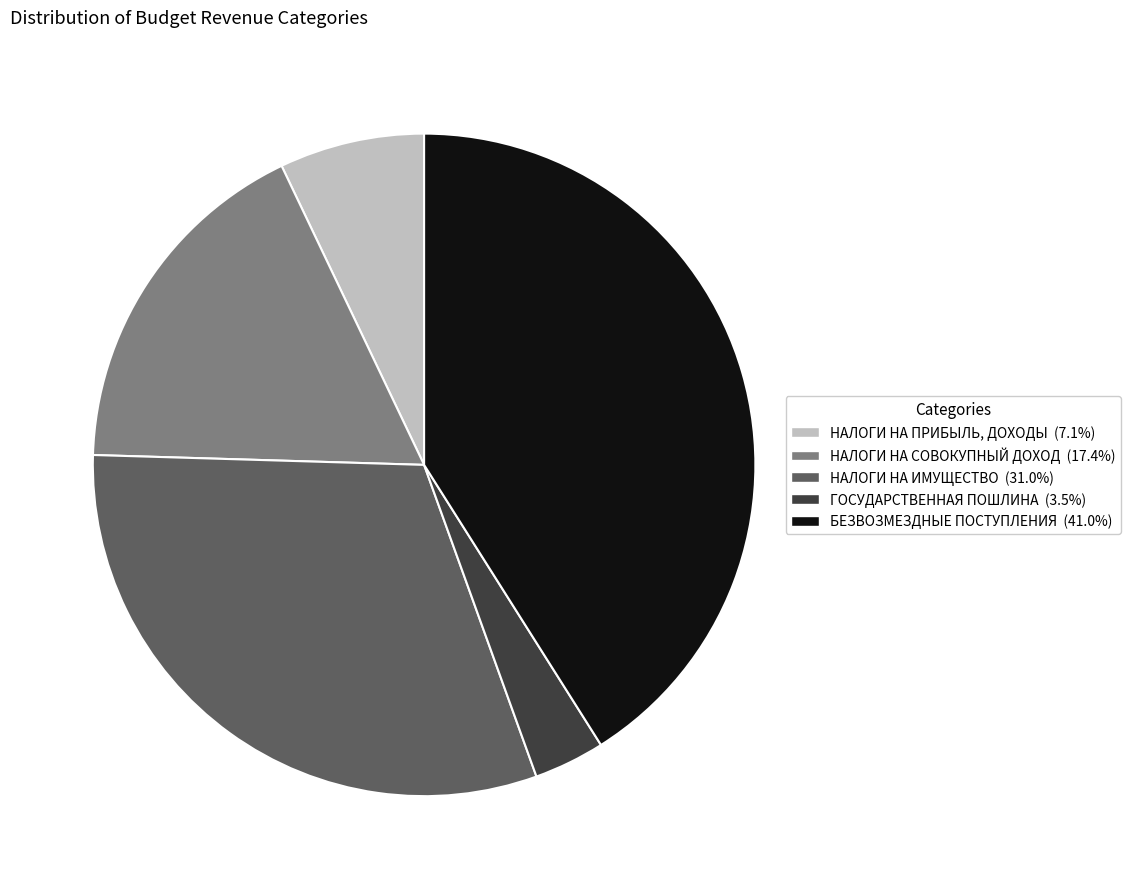

Does НАЛОГИ НА ИМУЩЕСТВО represent more than half of the total?

No